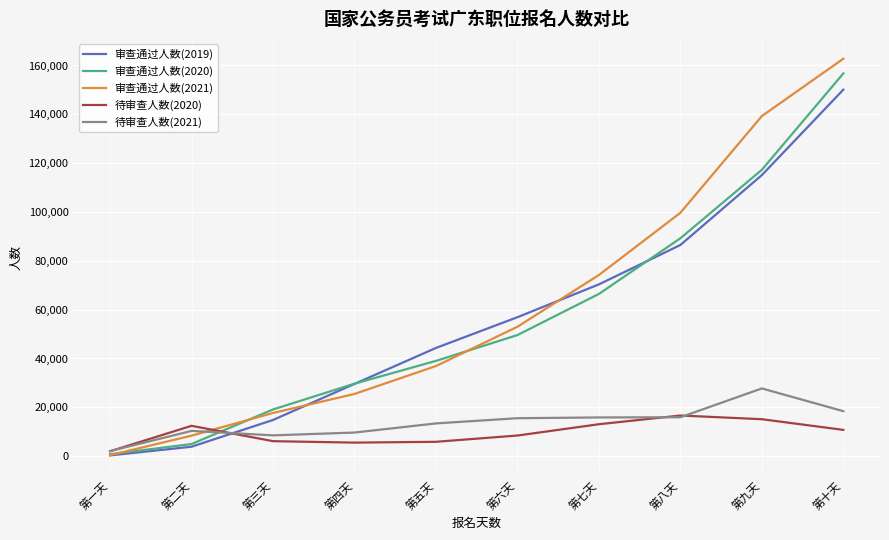

At which label does 审查通过人数(2020) reach its peak?

第十天